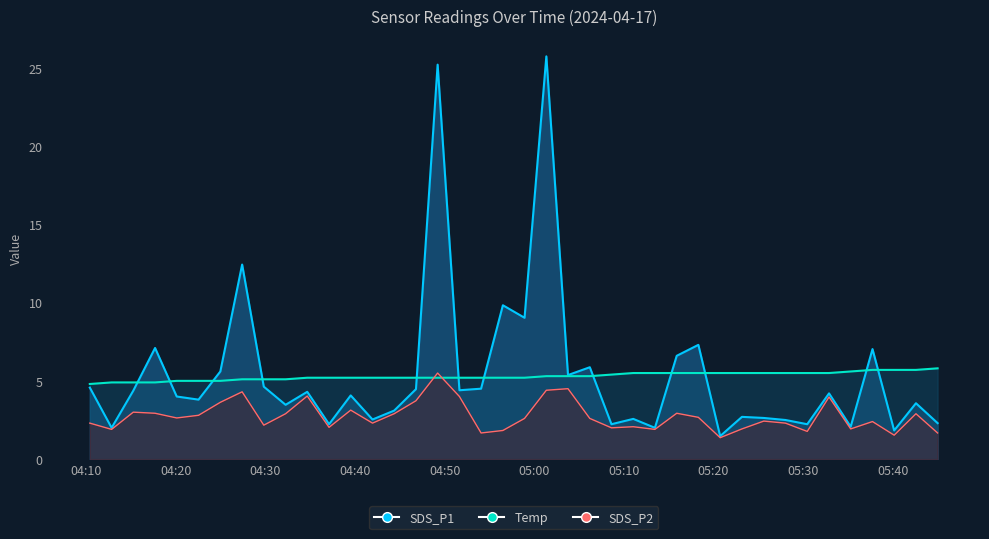

Reading left to right, what are all the values shown in this chart?

SDS_P1: 2024/04/17 04:10:24=4.6	2024/04/17 04:12:50=2.0	2024/04/17 04:15:15=4.4	2024/04/17 04:17:41=7.1	2024/04/17 04:20:06=4.0	2024/04/17 04:22:32=3.8	2024/04/17 04:24:58=5.6	2024/04/17 04:27:24=12.4	2024/04/17 04:29:49=4.6	2024/04/17 04:32:15=3.5	2024/04/17 04:34:40=4.3	2024/04/17 04:37:06=2.2	2024/04/17 04:39:31=4.1	2024/04/17 04:41:57=2.5	2024/04/17 04:44:22=3.1	2024/04/17 04:46:48=4.5	2024/04/17 04:49:13=25.2	2024/04/17 04:51:39=4.4	2024/04/17 04:54:04=4.5	2024/04/17 04:56:30=9.8	2024/04/17 04:58:55=9.0	2024/04/17 05:01:21=25.7	2024/04/17 05:03:46=5.4	2024/04/17 05:06:12=5.9	2024/04/17 05:08:37=2.2	2024/04/17 05:11:03=2.6	2024/04/17 05:13:28=2.0	2024/04/17 05:15:54=6.6	2024/04/17 05:18:19=7.3	2024/04/17 05:20:45=1.5	2024/04/17 05:23:11=2.7	2024/04/17 05:25:37=2.6	2024/04/17 05:28:02=2.5	2024/04/17 05:30:28=2.2	2024/04/17 05:32:54=4.2	2024/04/17 05:35:19=2.1	2024/04/17 05:37:45=7.0	2024/04/17 05:40:10=1.8	2024/04/17 05:42:36=3.6	2024/04/17 05:45:01=2.3
SDS_P2: 2024/04/17 04:10:24=2.3	2024/04/17 04:12:50=1.9	2024/04/17 04:15:15=3.0	2024/04/17 04:17:41=2.9	2024/04/17 04:20:06=2.6	2024/04/17 04:22:32=2.8	2024/04/17 04:24:58=3.6	2024/04/17 04:27:24=4.3	2024/04/17 04:29:49=2.2	2024/04/17 04:32:15=2.9	2024/04/17 04:34:40=4.0	2024/04/17 04:37:06=2.0	2024/04/17 04:39:31=3.1	2024/04/17 04:41:57=2.3	2024/04/17 04:44:22=2.9	2024/04/17 04:46:48=3.7	2024/04/17 04:49:13=5.5	2024/04/17 04:51:39=4.0	2024/04/17 04:54:04=1.7	2024/04/17 04:56:30=1.8	2024/04/17 04:58:55=2.6	2024/04/17 05:01:21=4.4	2024/04/17 05:03:46=4.5	2024/04/17 05:06:12=2.6	2024/04/17 05:08:37=2.0	2024/04/17 05:11:03=2.1	2024/04/17 05:13:28=1.9	2024/04/17 05:15:54=2.9	2024/04/17 05:18:19=2.7	2024/04/17 05:20:45=1.4	2024/04/17 05:23:11=1.9	2024/04/17 05:25:37=2.4	2024/04/17 05:28:02=2.3	2024/04/17 05:30:28=1.8	2024/04/17 05:32:54=4.0	2024/04/17 05:35:19=1.9	2024/04/17 05:37:45=2.4	2024/04/17 05:40:10=1.5	2024/04/17 05:42:36=2.9	2024/04/17 05:45:01=1.7
Temp: 2024/04/17 04:10:24=4.8	2024/04/17 04:12:50=4.9	2024/04/17 04:15:15=4.9	2024/04/17 04:17:41=4.9	2024/04/17 04:20:06=5.0	2024/04/17 04:22:32=5.0	2024/04/17 04:24:58=5.0	2024/04/17 04:27:24=5.1	2024/04/17 04:29:49=5.1	2024/04/17 04:32:15=5.1	2024/04/17 04:34:40=5.2	2024/04/17 04:37:06=5.2	2024/04/17 04:39:31=5.2	2024/04/17 04:41:57=5.2	2024/04/17 04:44:22=5.2	2024/04/17 04:46:48=5.2	2024/04/17 04:49:13=5.2	2024/04/17 04:51:39=5.2	2024/04/17 04:54:04=5.2	2024/04/17 04:56:30=5.2	2024/04/17 04:58:55=5.2	2024/04/17 05:01:21=5.3	2024/04/17 05:03:46=5.3	2024/04/17 05:06:12=5.3	2024/04/17 05:08:37=5.4	2024/04/17 05:11:03=5.5	2024/04/17 05:13:28=5.5	2024/04/17 05:15:54=5.5	2024/04/17 05:18:19=5.5	2024/04/17 05:20:45=5.5	2024/04/17 05:23:11=5.5	2024/04/17 05:25:37=5.5	2024/04/17 05:28:02=5.5	2024/04/17 05:30:28=5.5	2024/04/17 05:32:54=5.5	2024/04/17 05:35:19=5.6	2024/04/17 05:37:45=5.7	2024/04/17 05:40:10=5.7	2024/04/17 05:42:36=5.7	2024/04/17 05:45:01=5.8